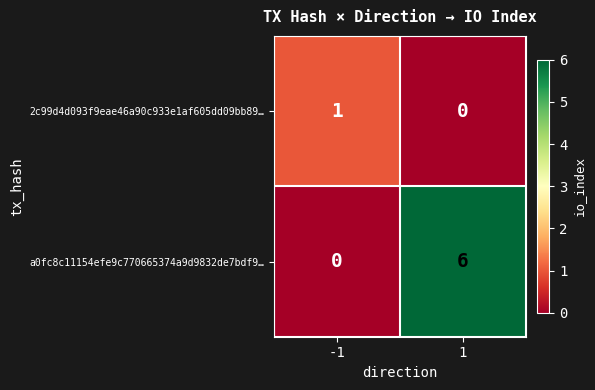

What is the spread (max minus min) of values at -1?

1